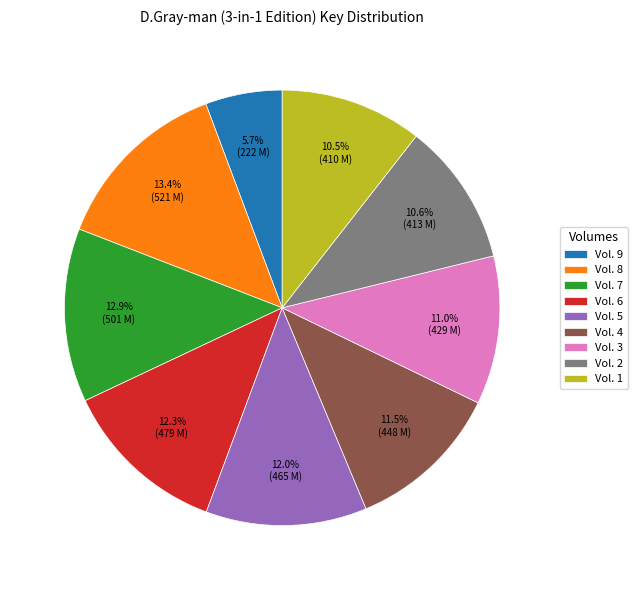

What is the largest slice in the pie chart?

Vol. 8